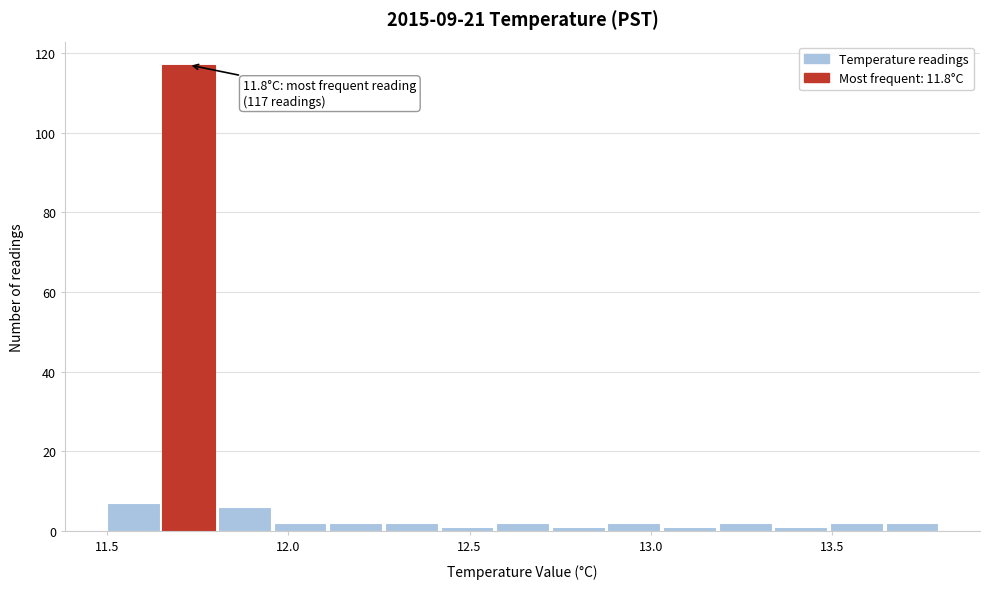

Read against the x-axis, roughly where is the centre of the tallest bar?

11.75